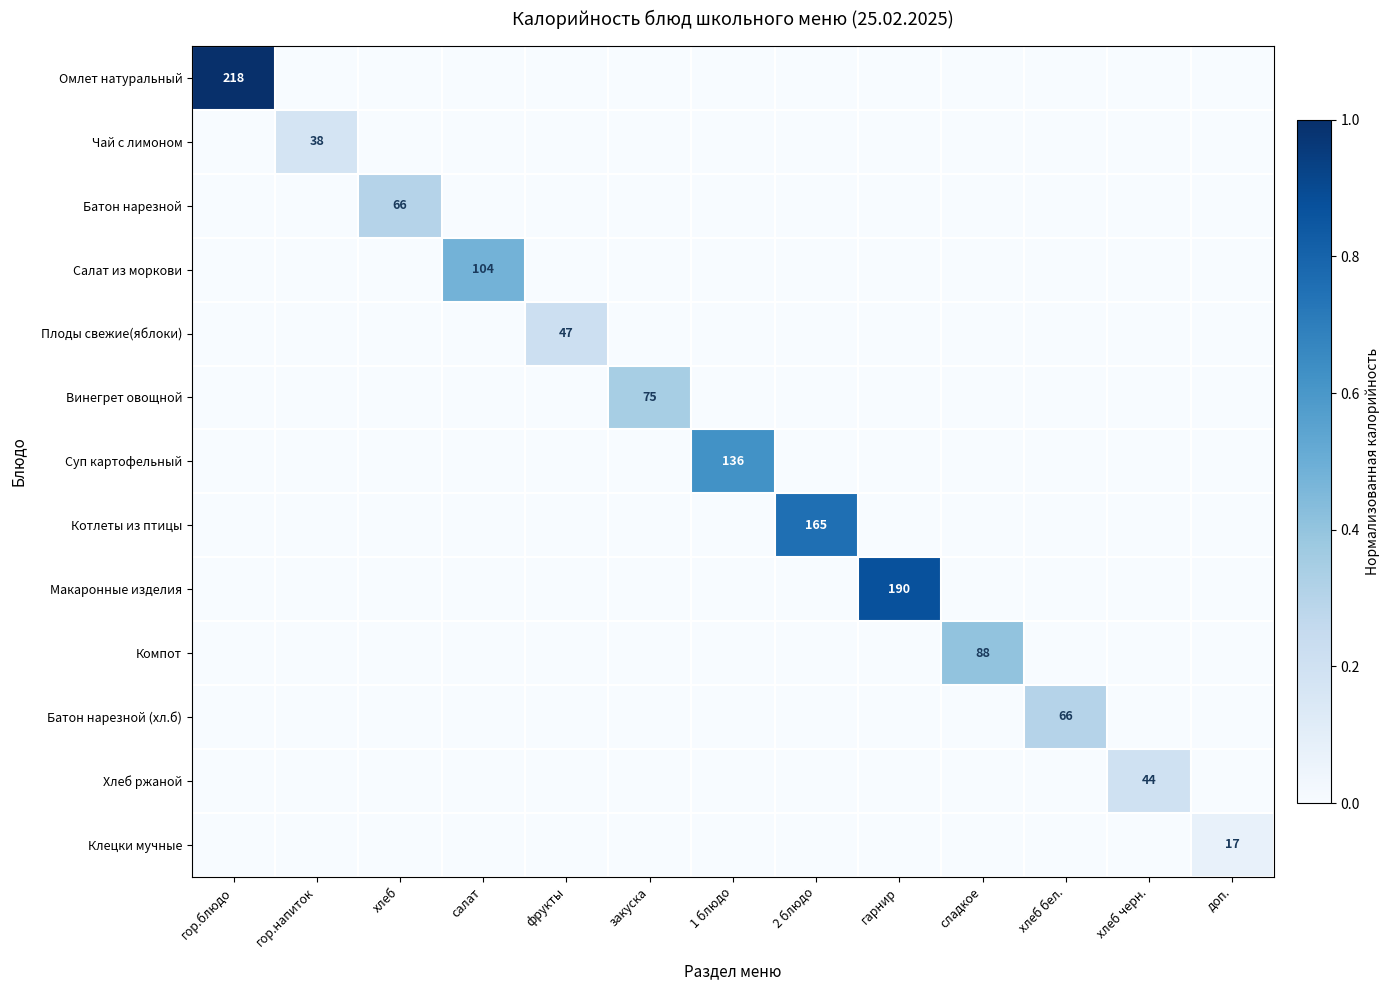

What is the spread (max minus min) of values at хлеб бел.?

0.3